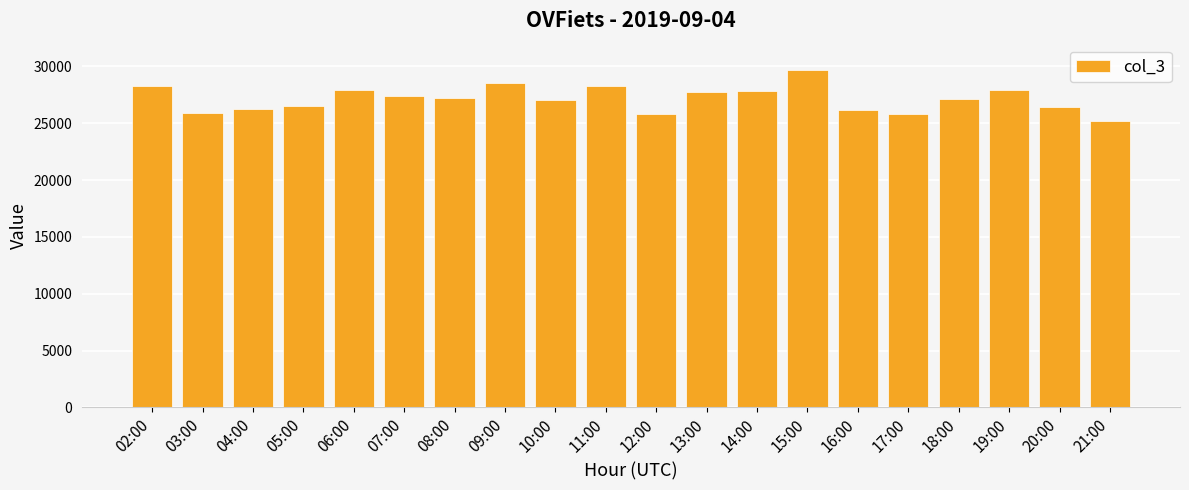

What is the difference between the maximum and minimum values?

4560